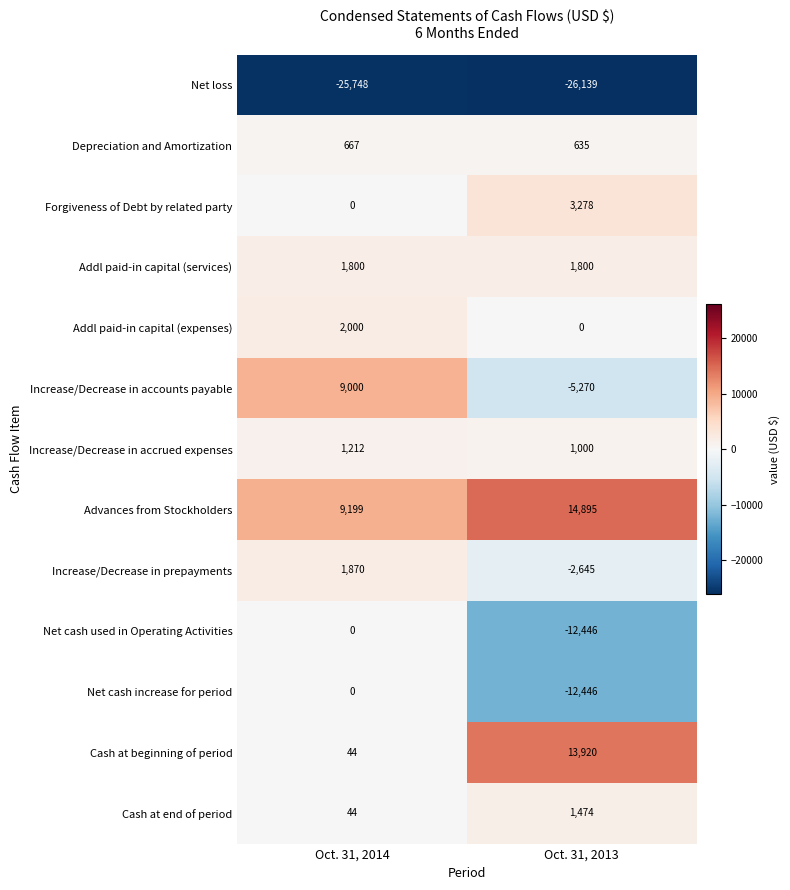

List the labels in order of Cash at end of period value, smallest first.

Oct. 31, 2014, Oct. 31, 2013